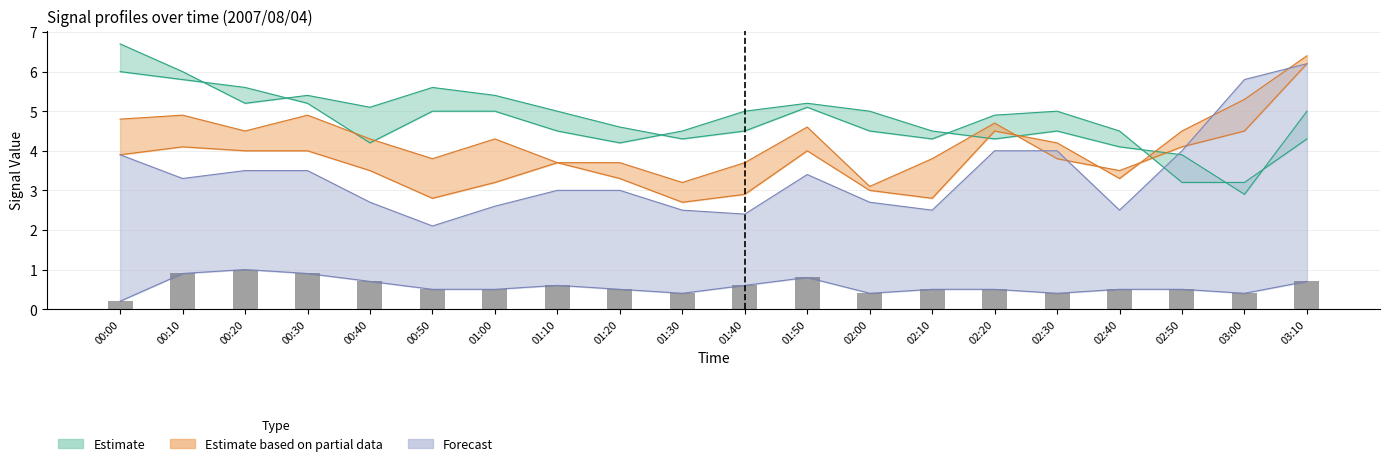

What is the spread (max minus min) of values at 01:20?

4.1